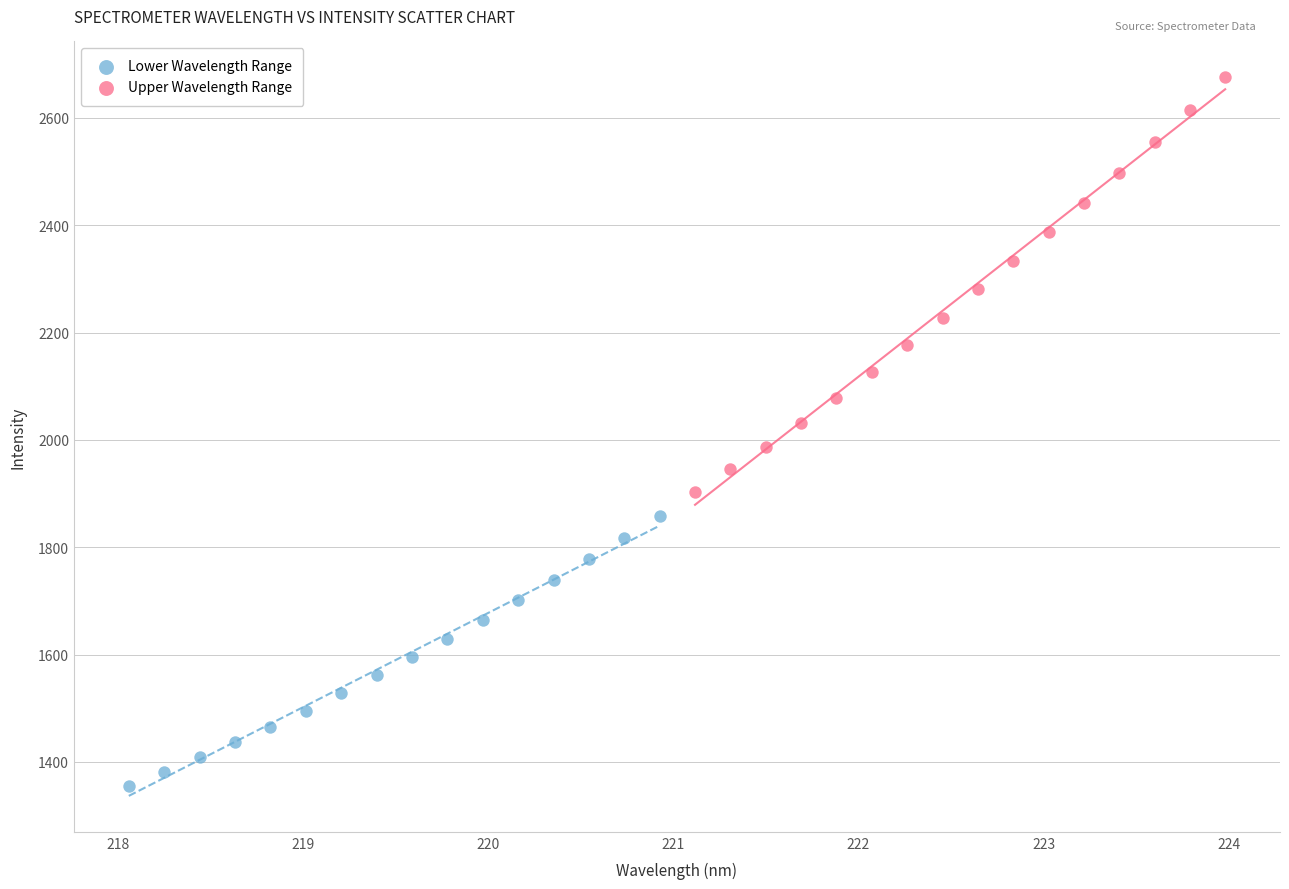

Which series reaches the maximum Y coordinate?

Upper Wavelength Range